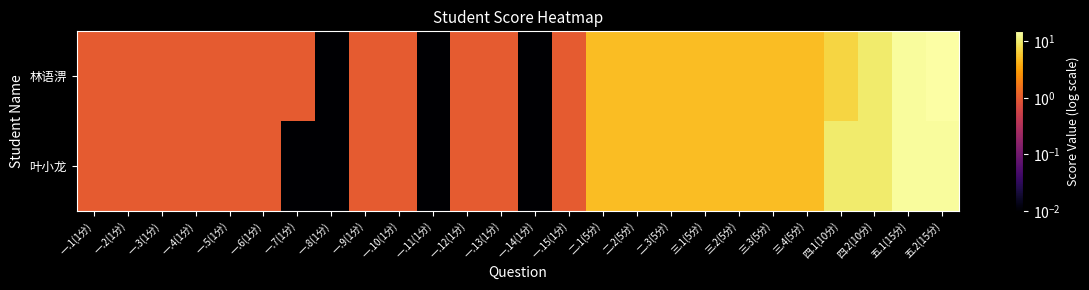

Which series changed the most between 三.2(5分) and 三.4(5分)?

林语淠